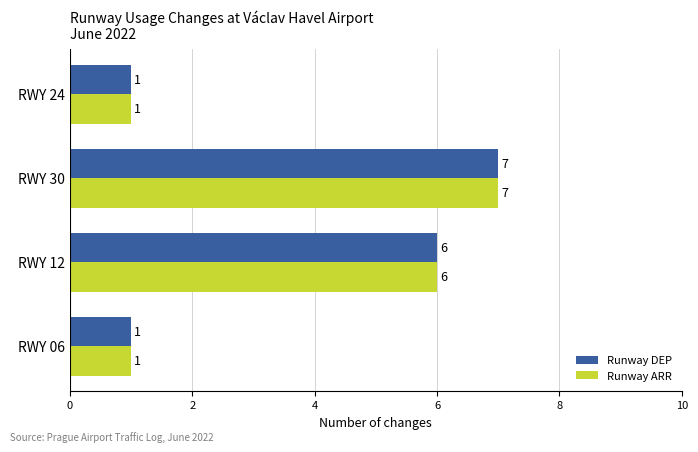

What is the difference between the maximum and minimum values in the Runway ARR series?

6